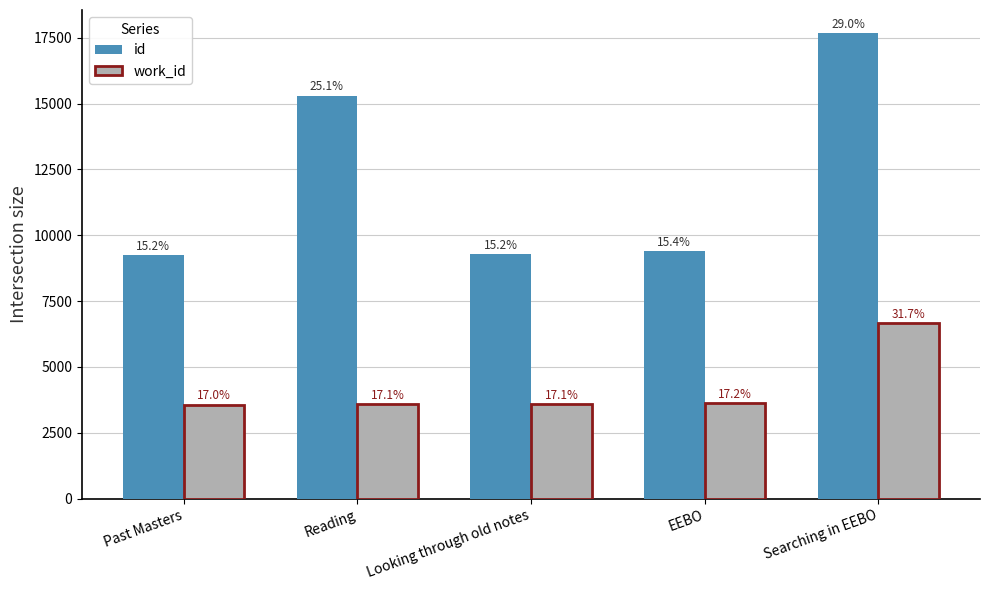

Read the work_id value at Searching in EEBO.

6665.0